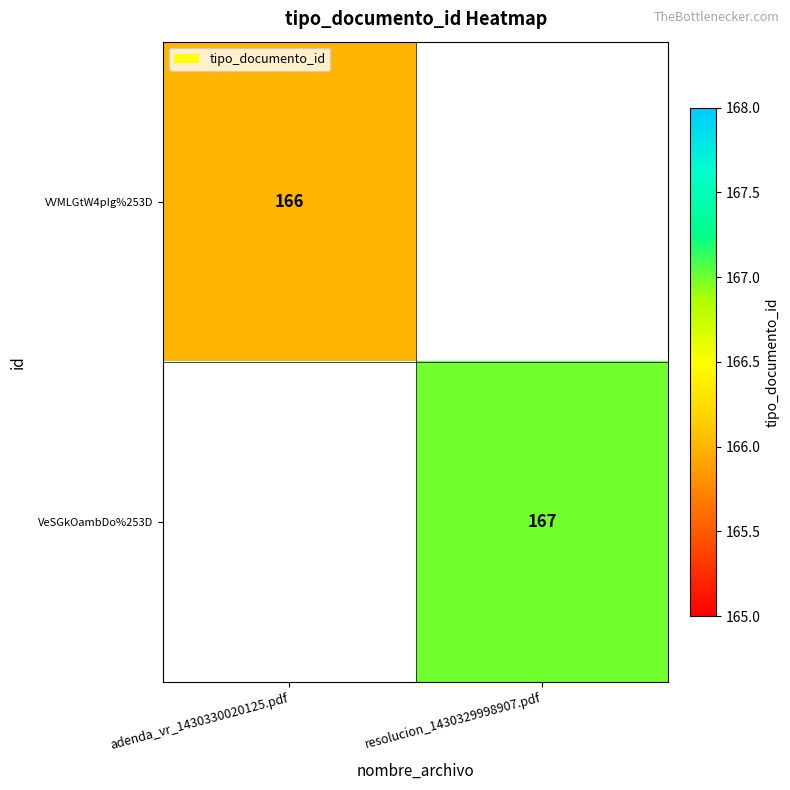

The value of VeSGkOambDo%253D at resolucion_1430329998907.pdf is 167. True or false?

True